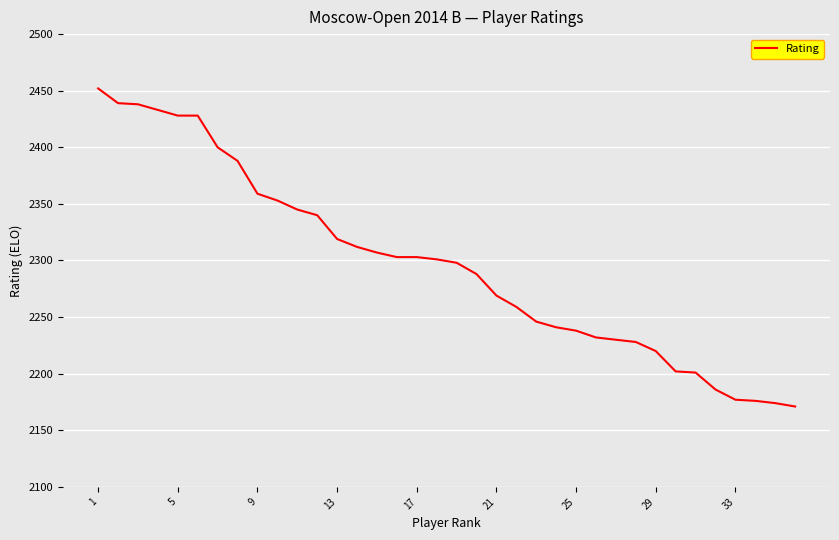

What is the smallest value displayed?

2171